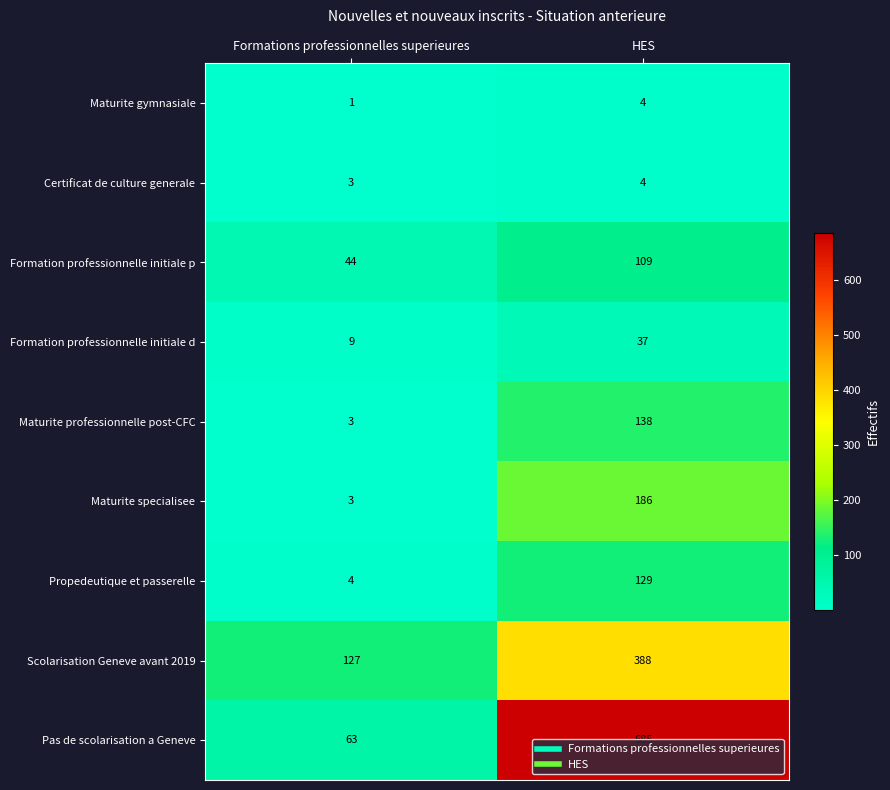

At which category is the sum across all series the highest?

HES